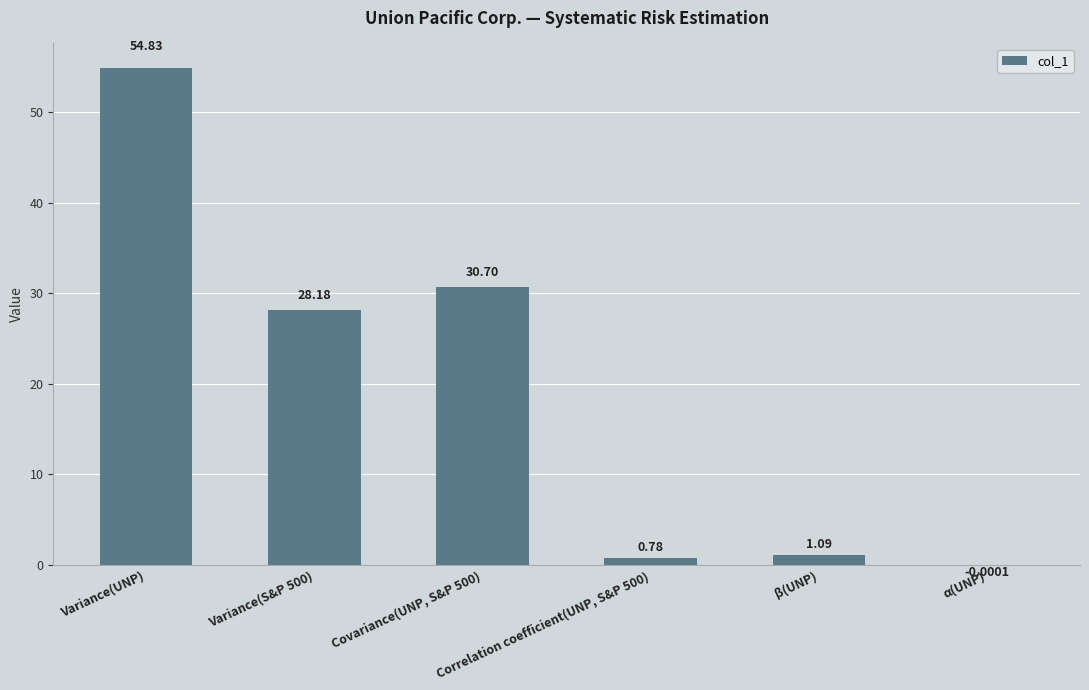

What is the sum of the values at Correlation coefficient(UNP, S&P 500) and α(UNP)?

0.8